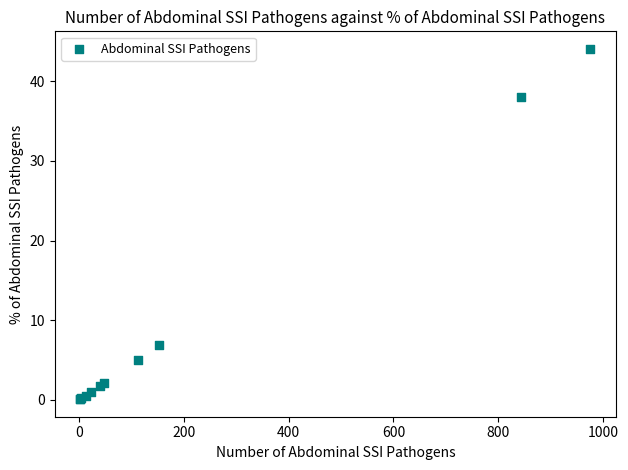

What Y value in the scatter plot is closest to 22?

6.9